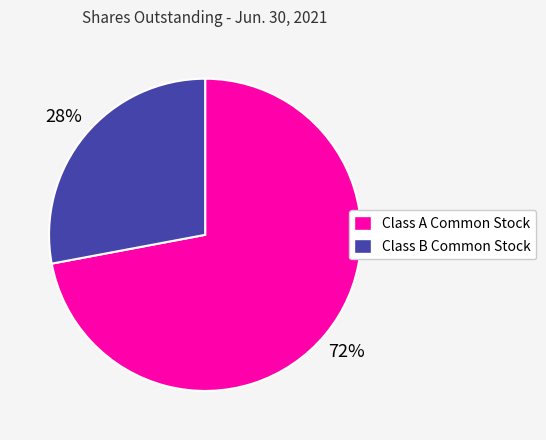

What percentage is the Class A Common Stock slice, to the nearest percent?

72%